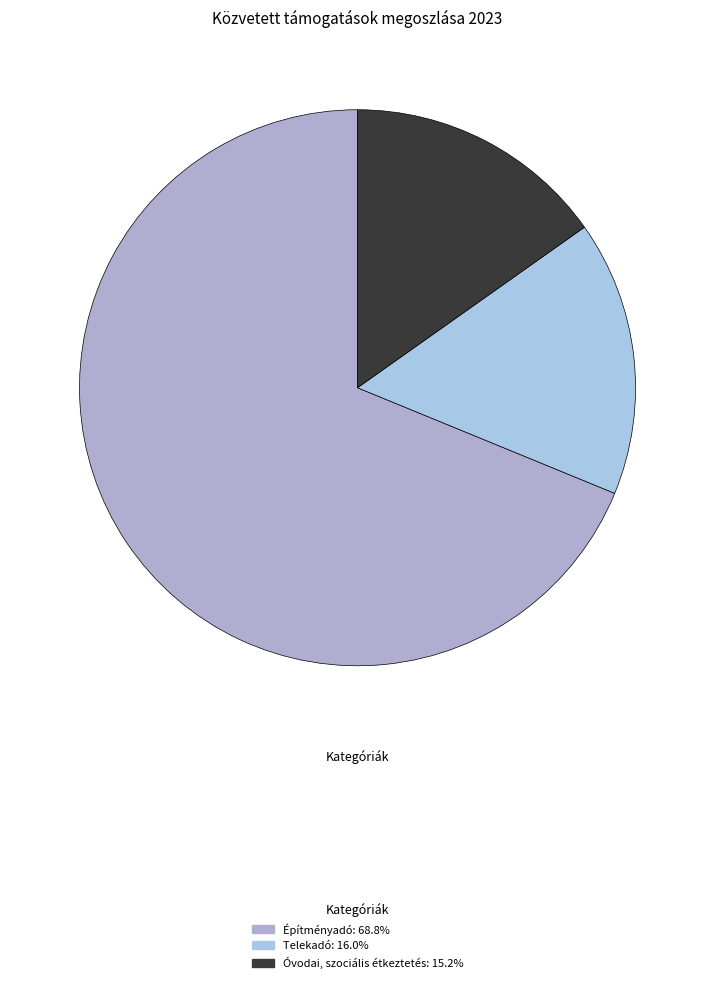

How many segments does this pie chart have?

3